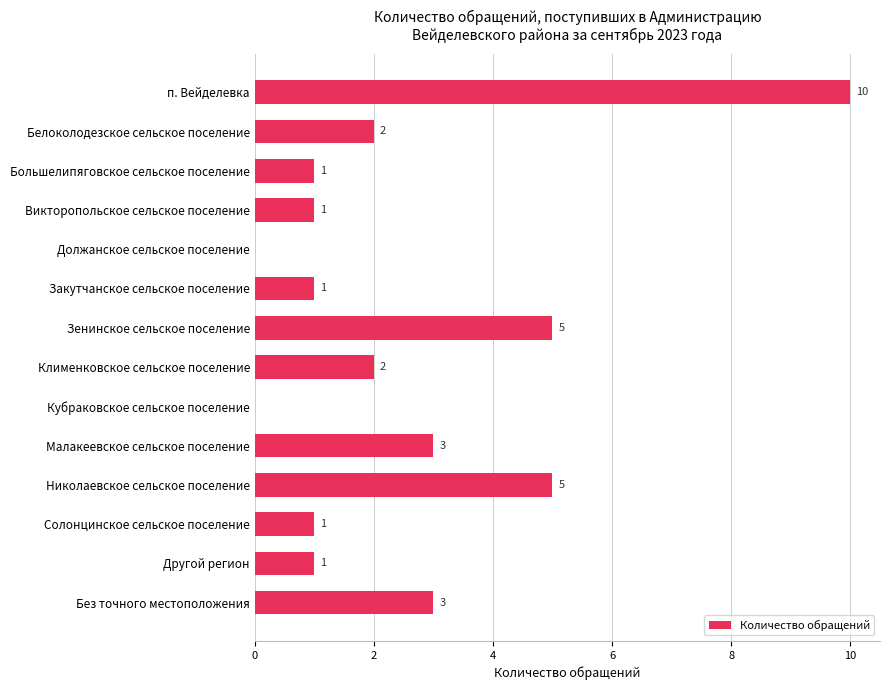

What is the approximate value at п. Вейделевка, to the nearest 5?

10